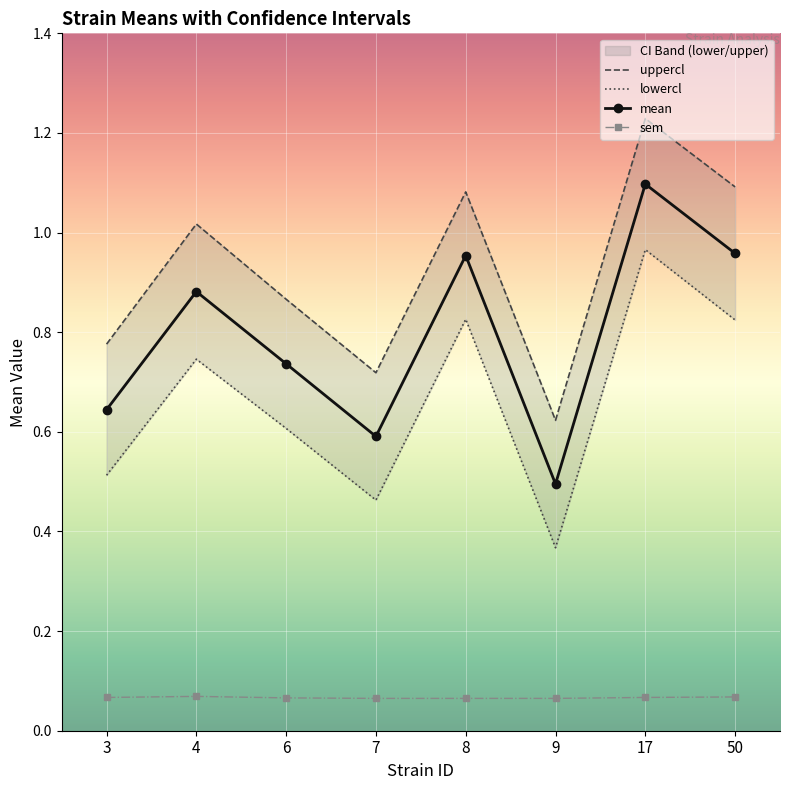

True or false: lowercl and sem cross at least once.

False